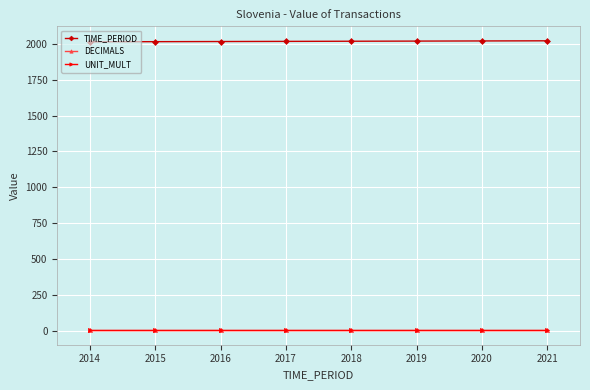

True or false: DECIMALS and TIME_PERIOD cross at least once.

False